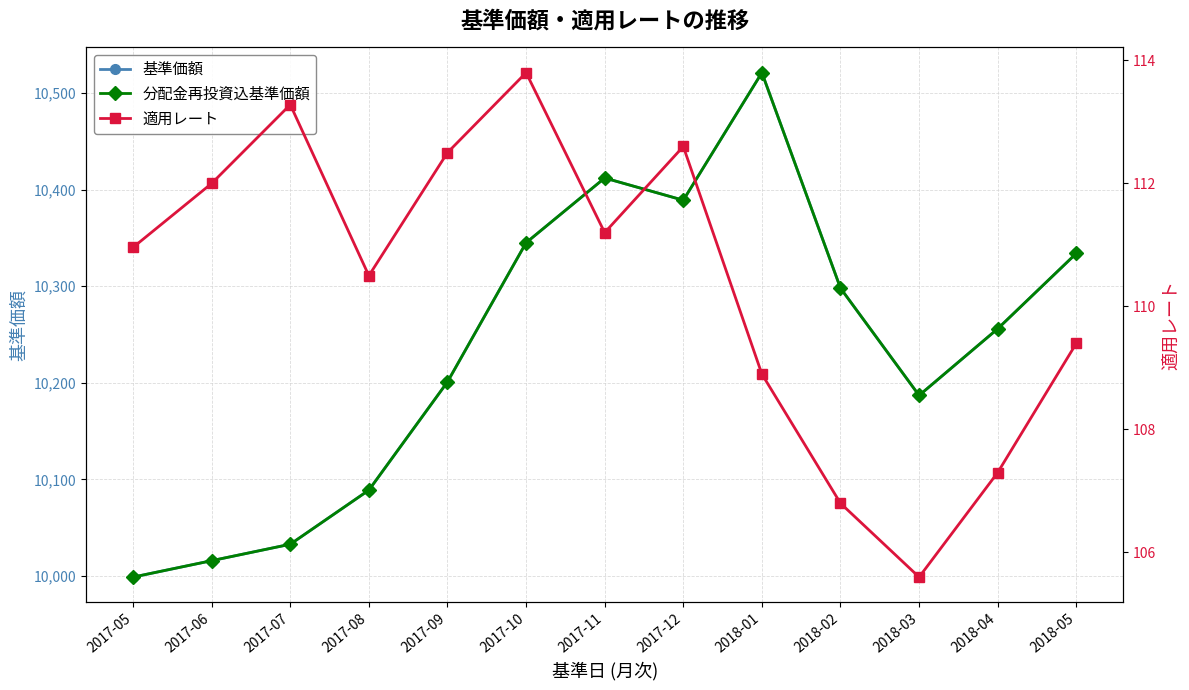

How many values in the 基準価額 series are below 10256?

6